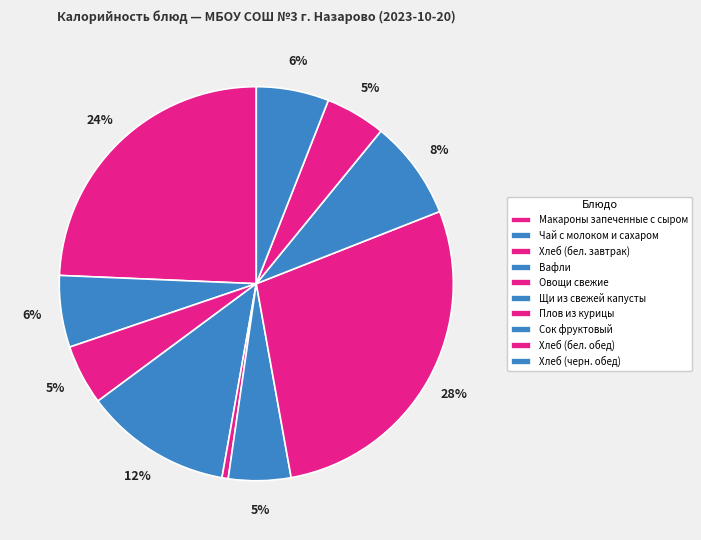

Rank the categories by value from highest to lowest.

Плов из курицы, Макароны запеченные с сыром, Вафли, Сок фруктовый, Хлеб (черн. обед), Чай с молоком и сахаром, Щи из свежей капусты, Хлеб (бел. завтрак), Хлеб (бел. обед), Овощи свежие